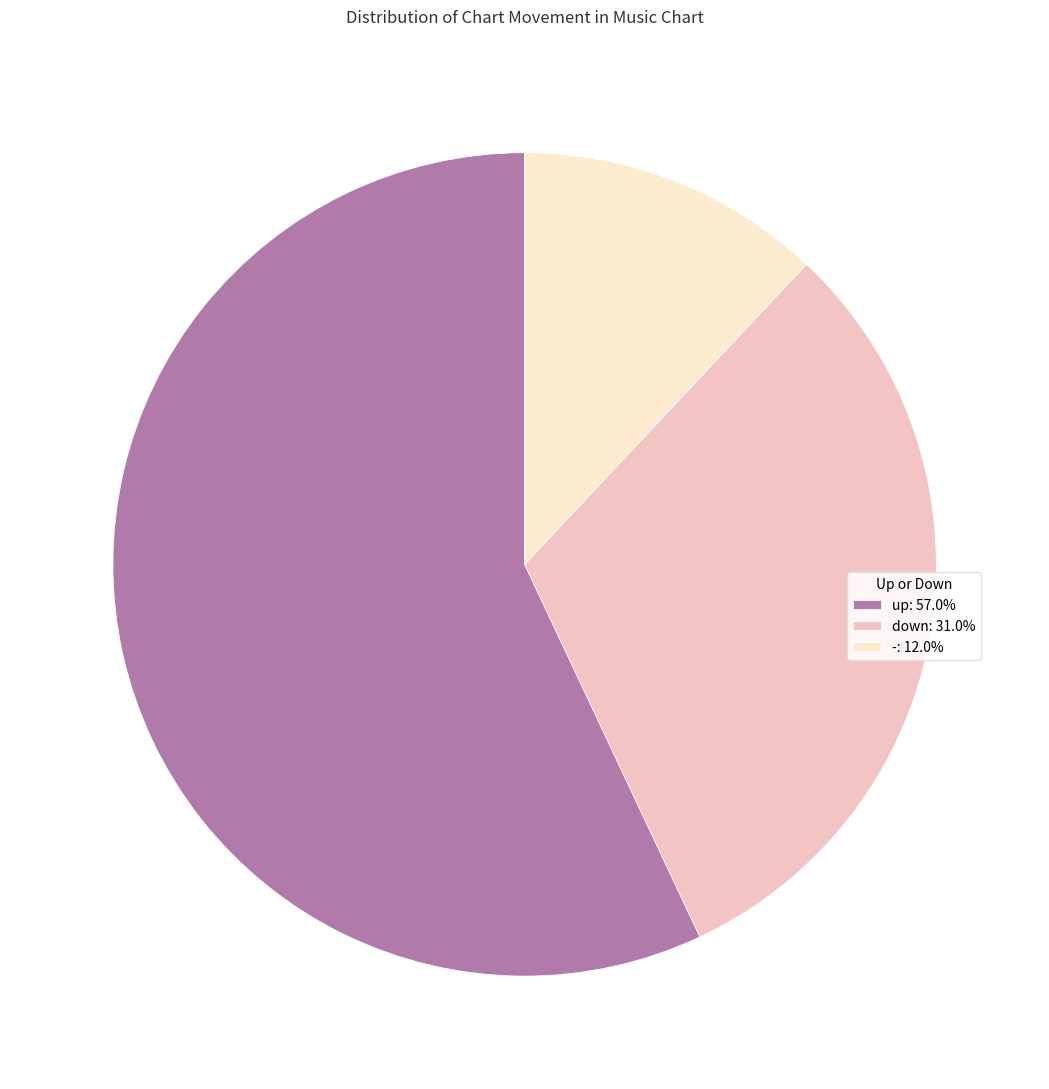

Which slice represents more than half of the pie?

up